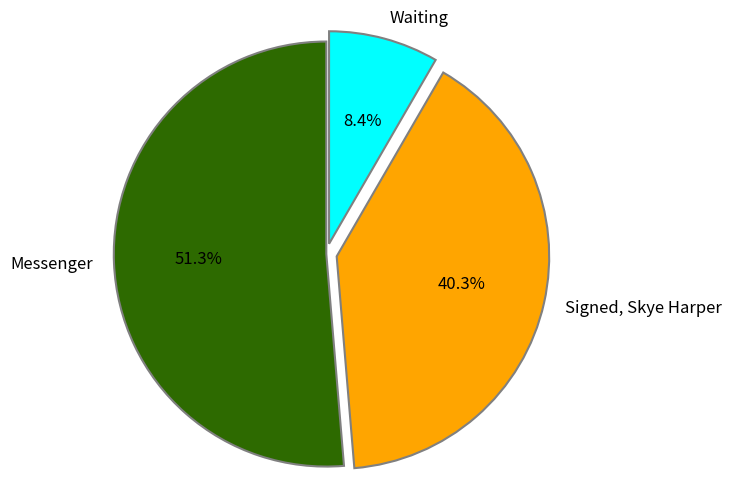

Does any single category account for the majority?

Yes